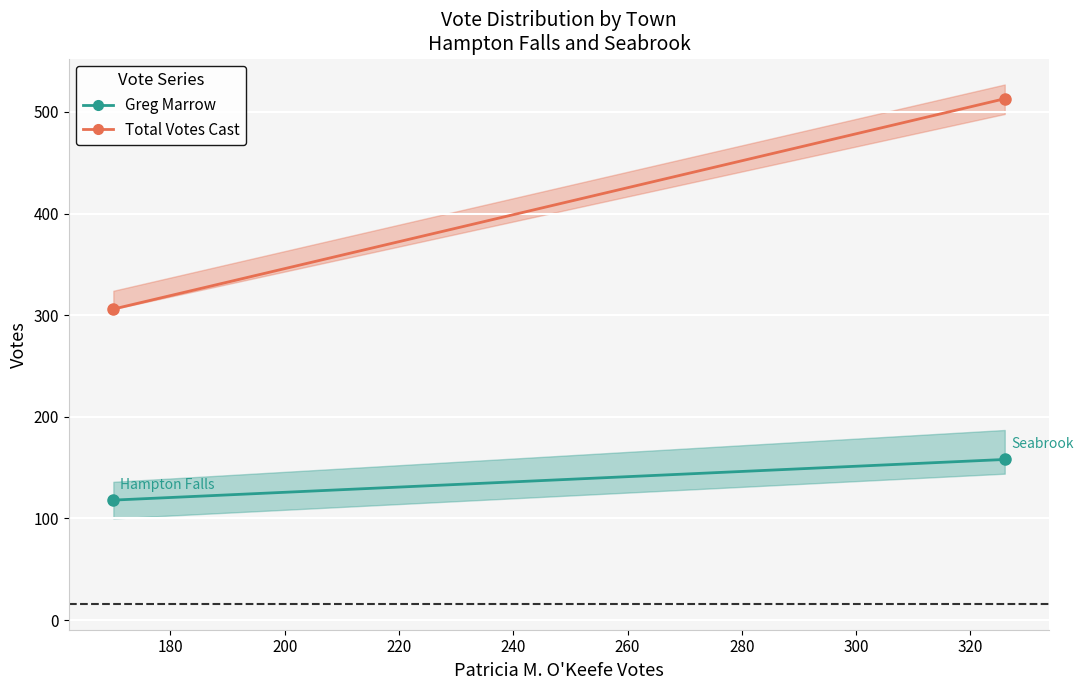

Reading right to left, transcribe all the data shown in this chart.

Greg Marrow: 158	118
Total Votes Cast: 513	306